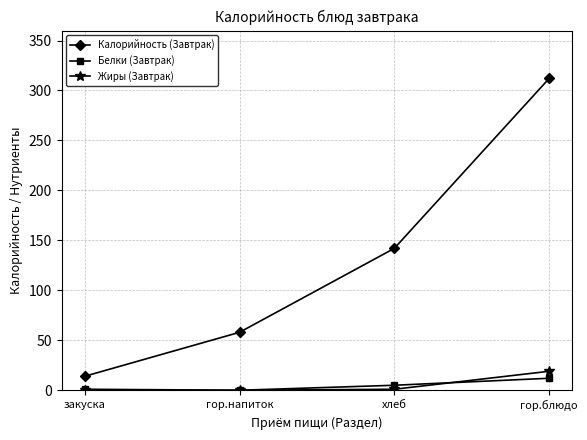

What is the approximate value of Калорийность (Завтрак) at гор.напиток, to the nearest 10?

60